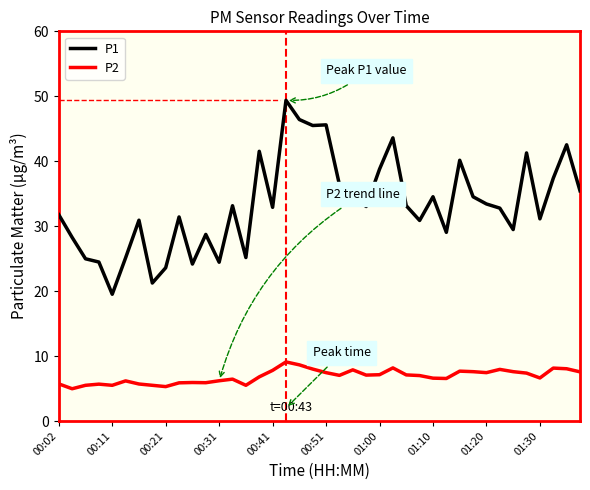

What is the sum of all P1 values?

1330.5